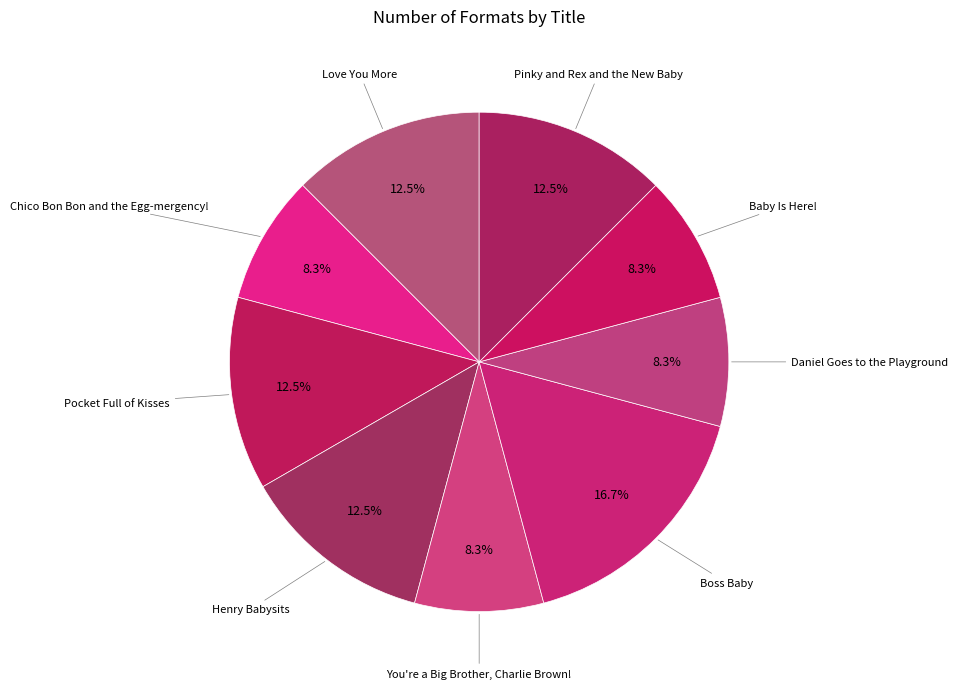

What is the ratio of the value at Boss Baby to the value at Pocket Full of Kisses?

1.3